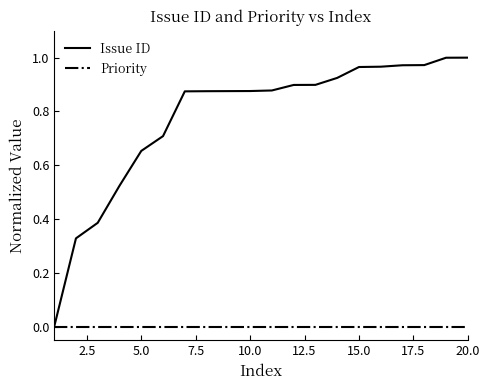

What are all the series names shown in the legend?

Issue ID, Priority